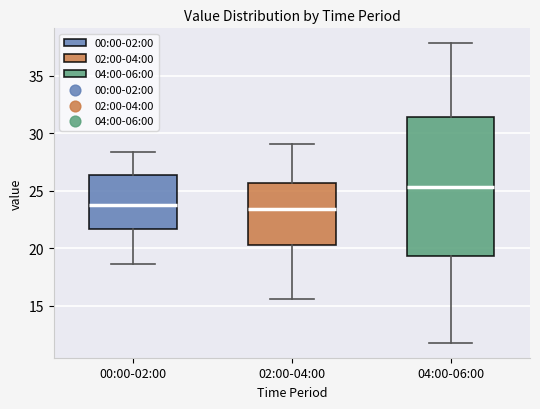

Where does the median line of the box for 02:00-04:00 sit on the y-axis? The values are not printed on the chart, so give them approximately, as read against the axis.

23.5